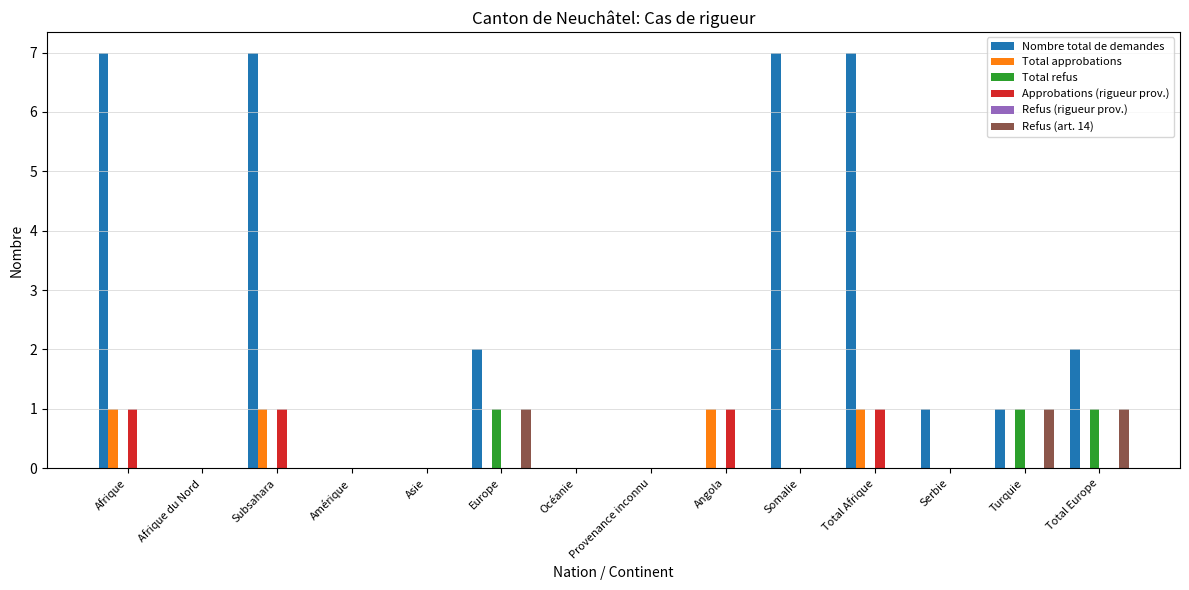

True or false: Total refus has a value of 1 at Subsahara.

False